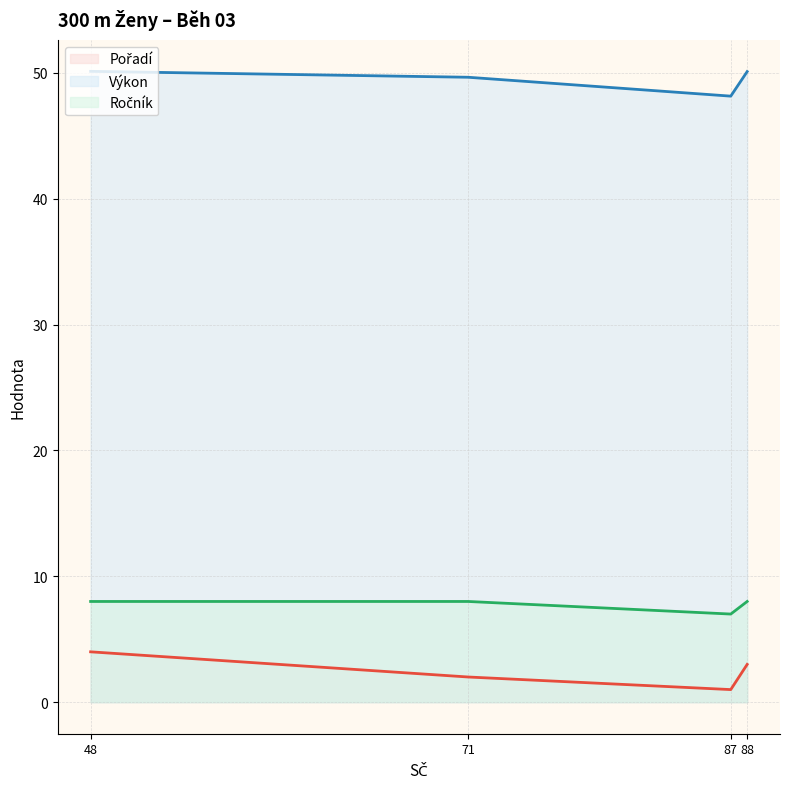

What is the maximum value shown in the chart?

50.1